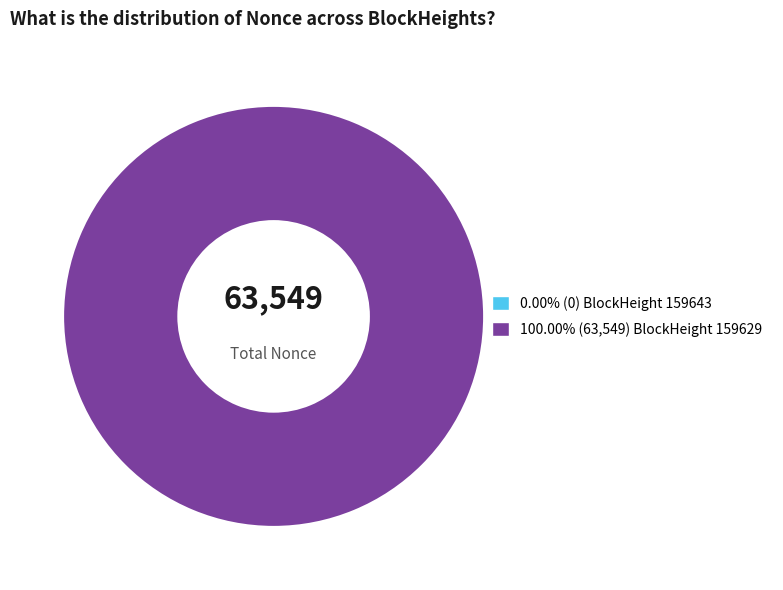

Which slice is the largest?

159629